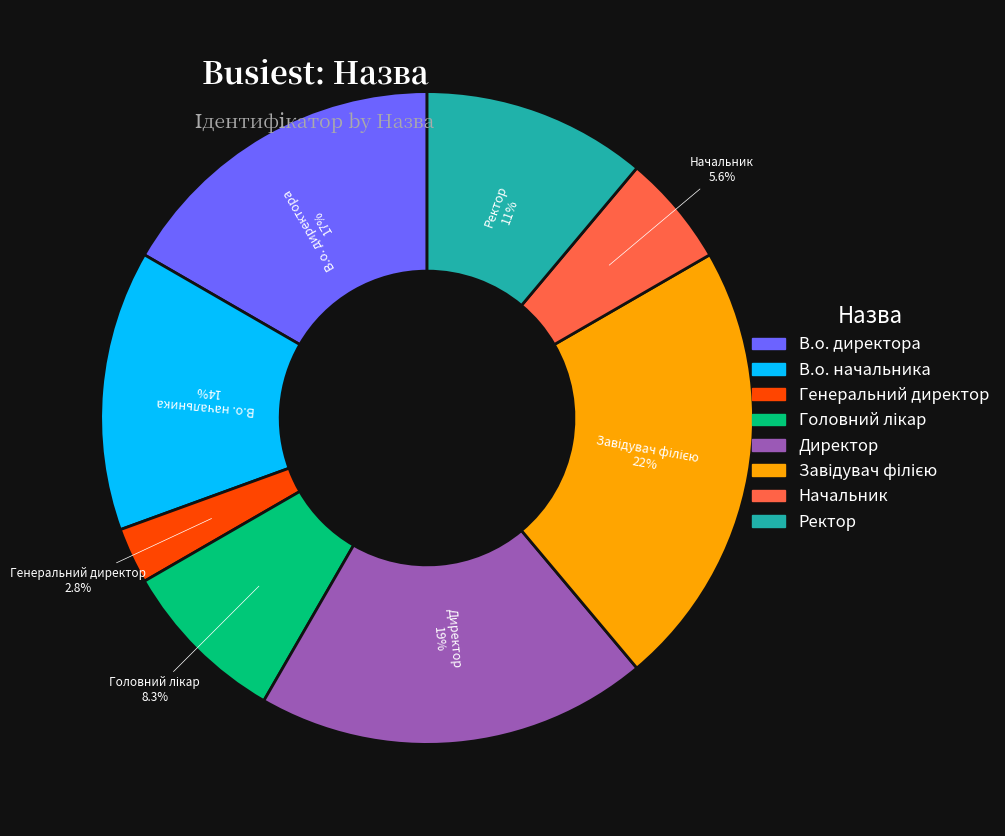

To the nearest percent, what is the difference between the largest and smallest slice percentages?

19%